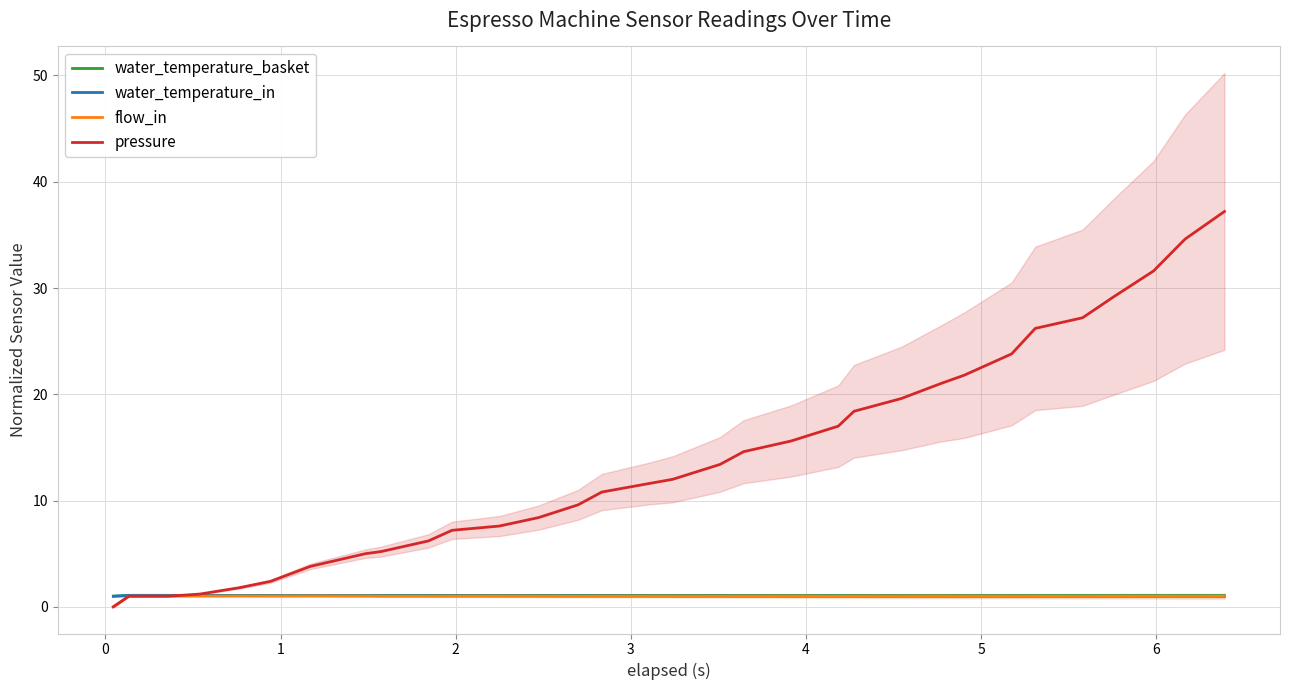

What is the sum of all pressure values?

446.0